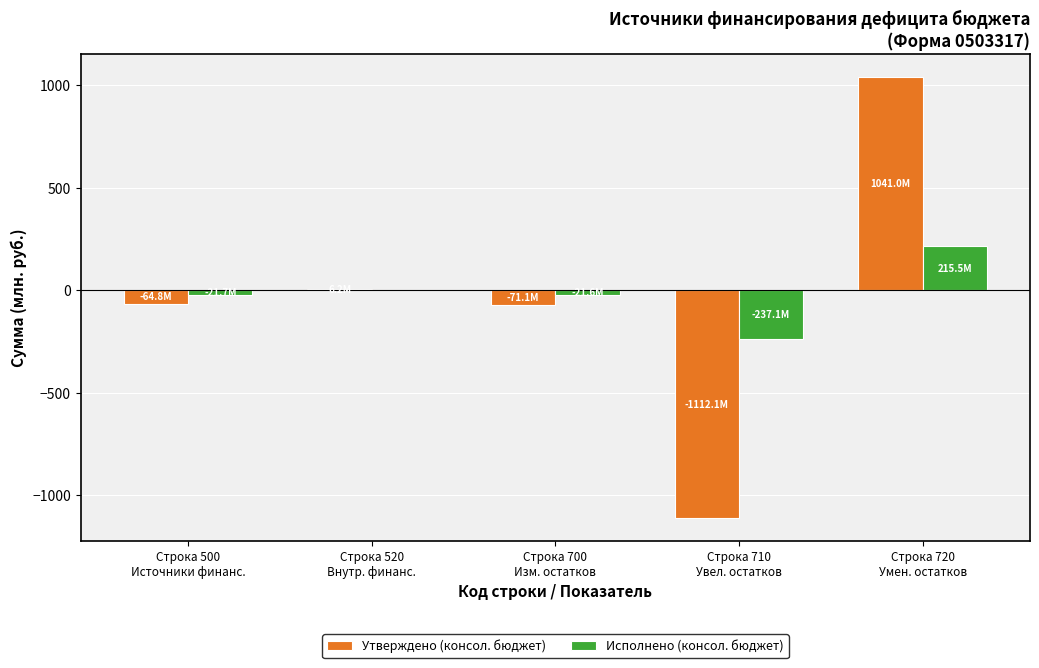

What is the maximum value shown in the chart?

1041.0